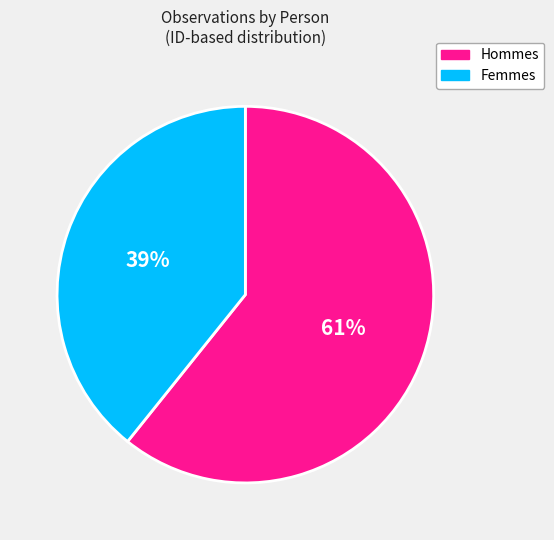

Is it true that Hommes is 61% of the pie?

True